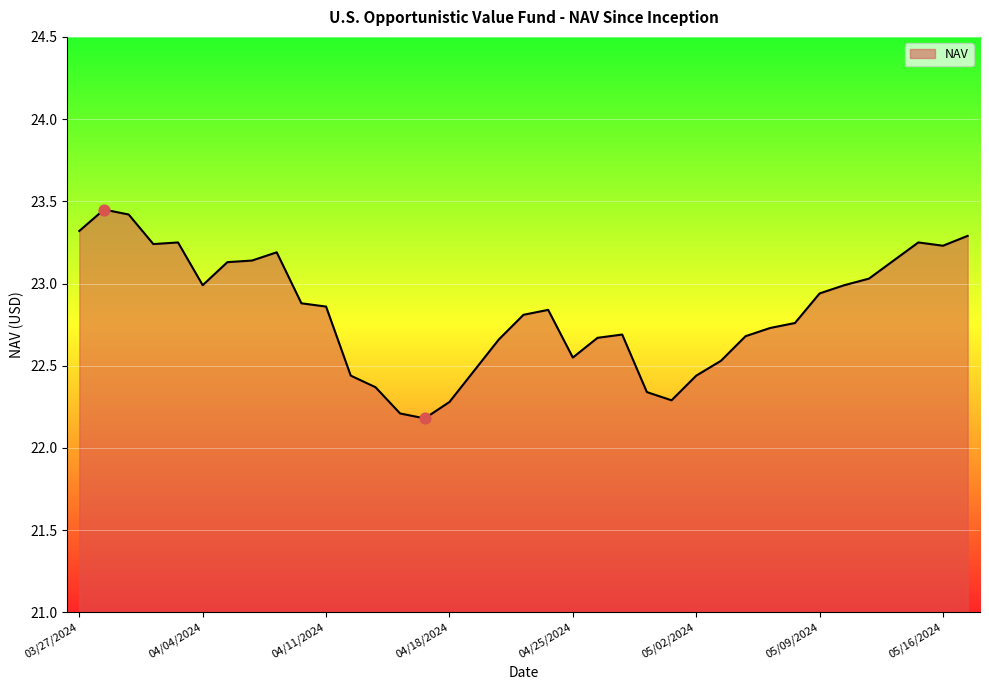

What is the ratio of the value at 31 to the value at 17?

1.0